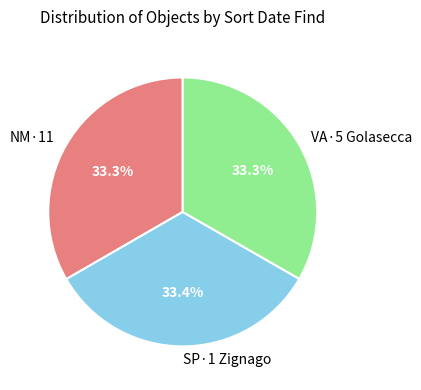

What percentage is NOT represented by NM·11?

66.7%